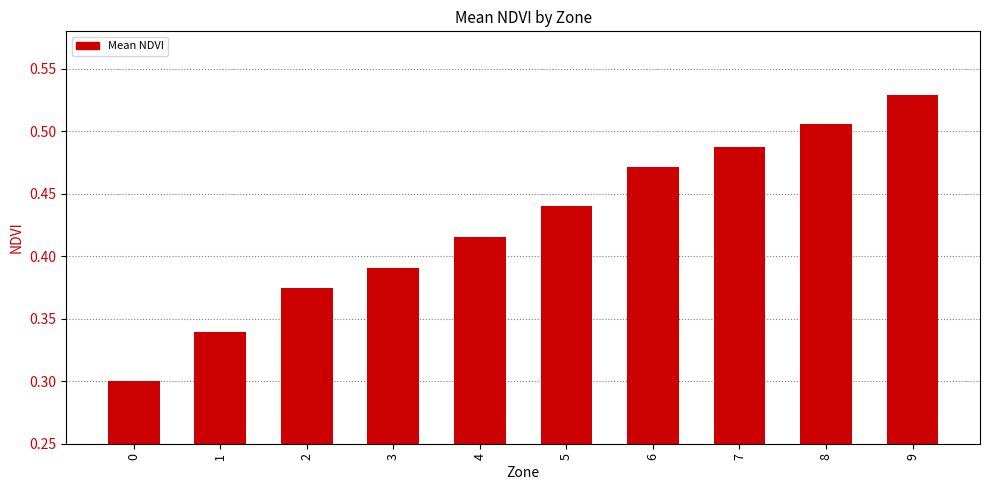

Does the chart contain stacked bars?

No